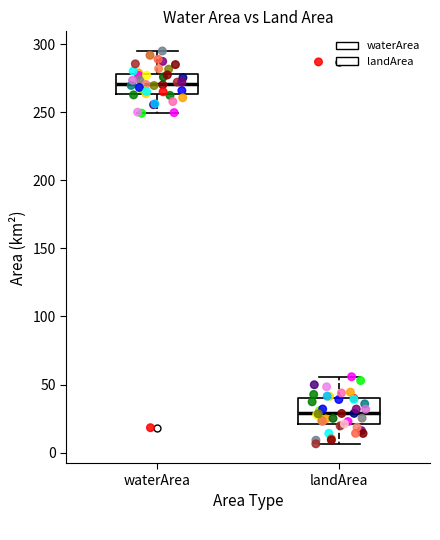

Reading left to right, read every box against the y-axis: the position of its median line, the range the box covers, and the ends of its whiskers. The values are not printed on the chart, so give them approximately, as read against the axis.

waterArea: median 270, box 265 to 280, whiskers 250 to 295
landArea: median 30, box 20 to 40, whiskers 5 to 55